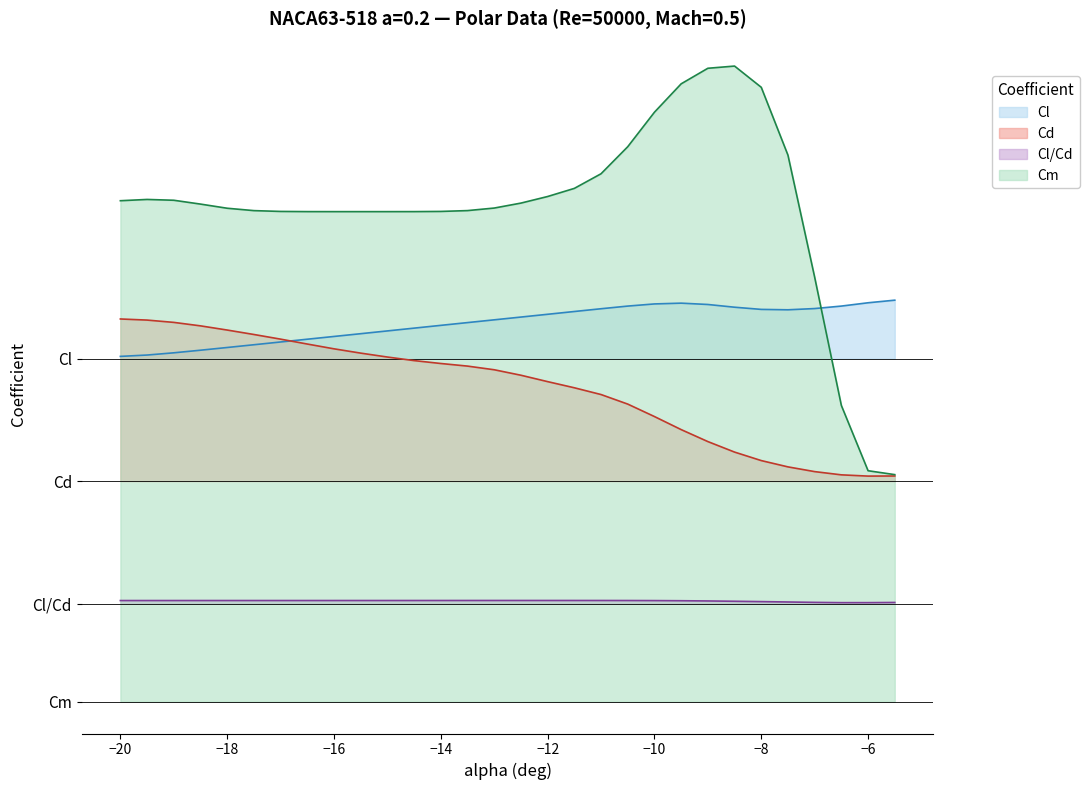

True or false: Cd and Cl intersect in this chart.

True